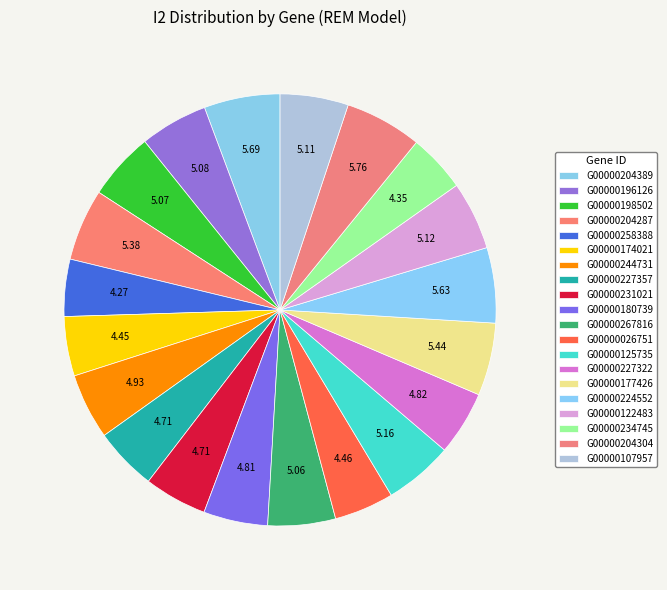

How many segments does this pie chart have?

20